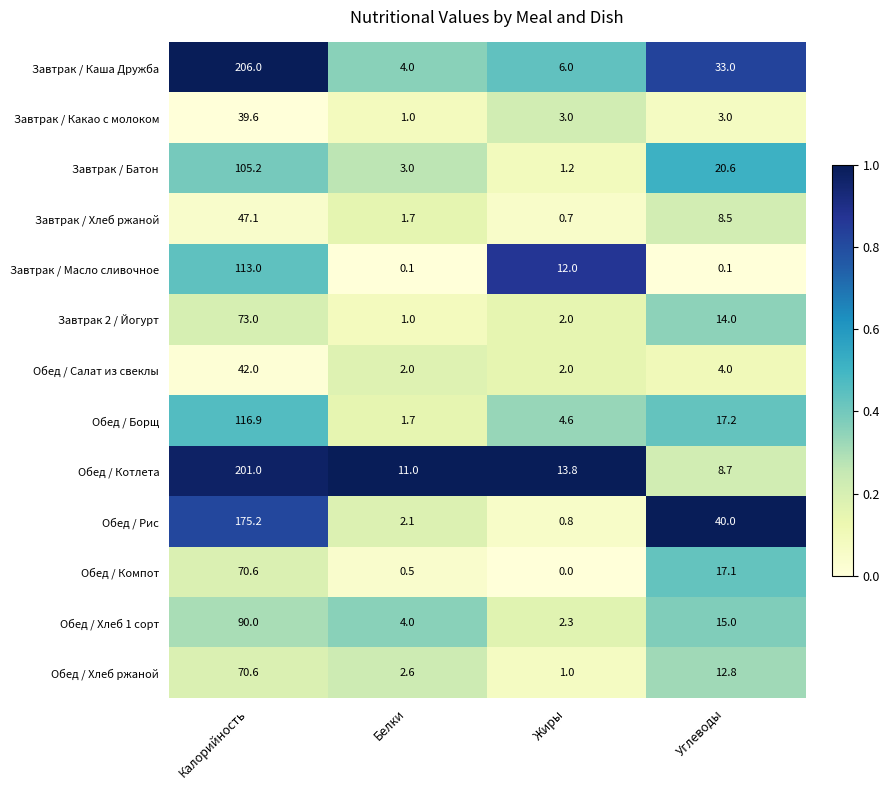

What is the difference between the Обед / Борщ values at Углеводы and Жиры?

12.6